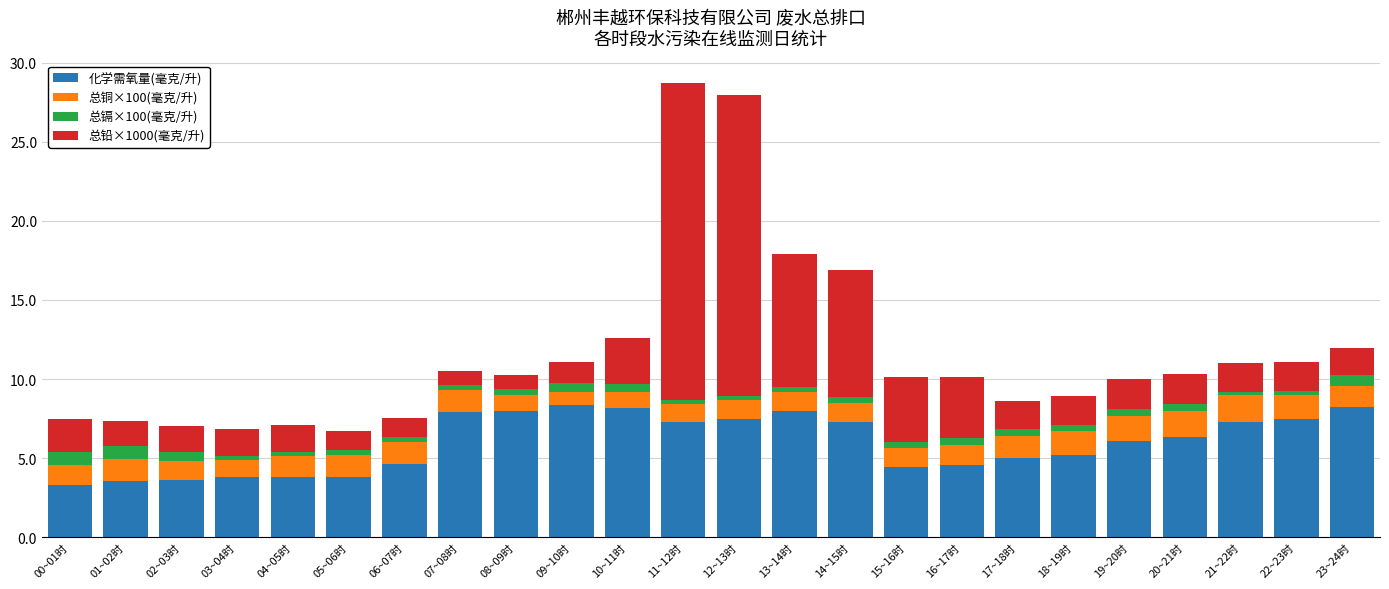

What is the maximum value for 化学需氧量(毫克/升)?

8.4